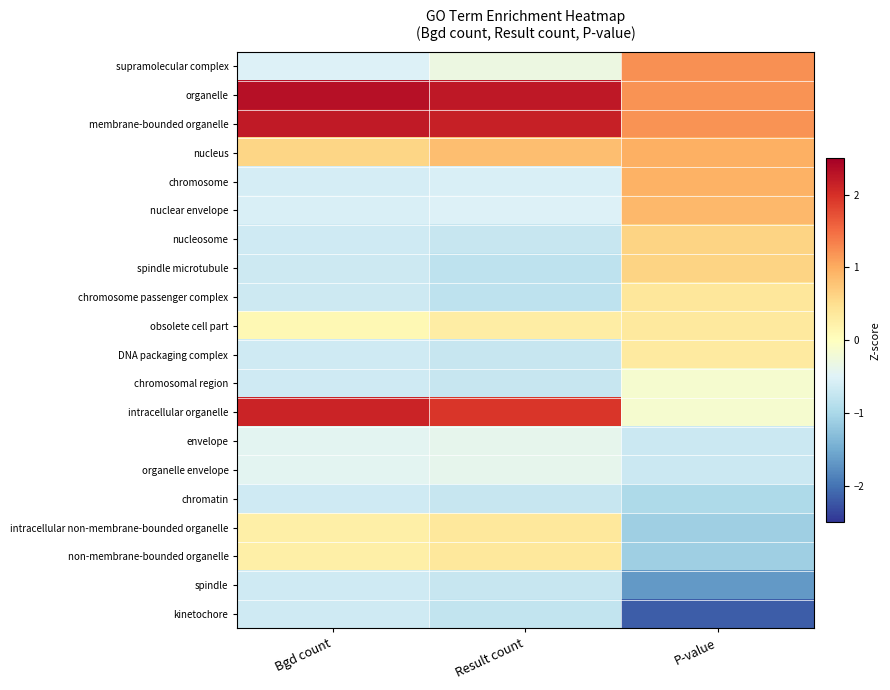

Which label corresponds to the largest value in the chart?

Bgd count